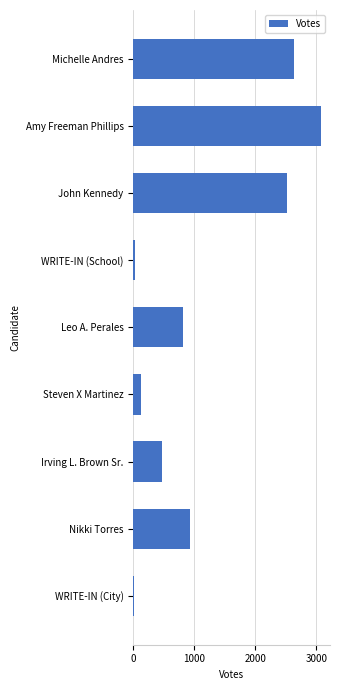

Read the value at John Kennedy.

2526